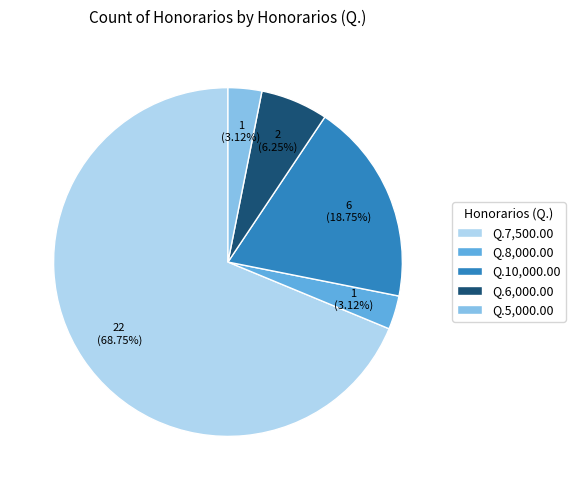

How many segments does this pie chart have?

5